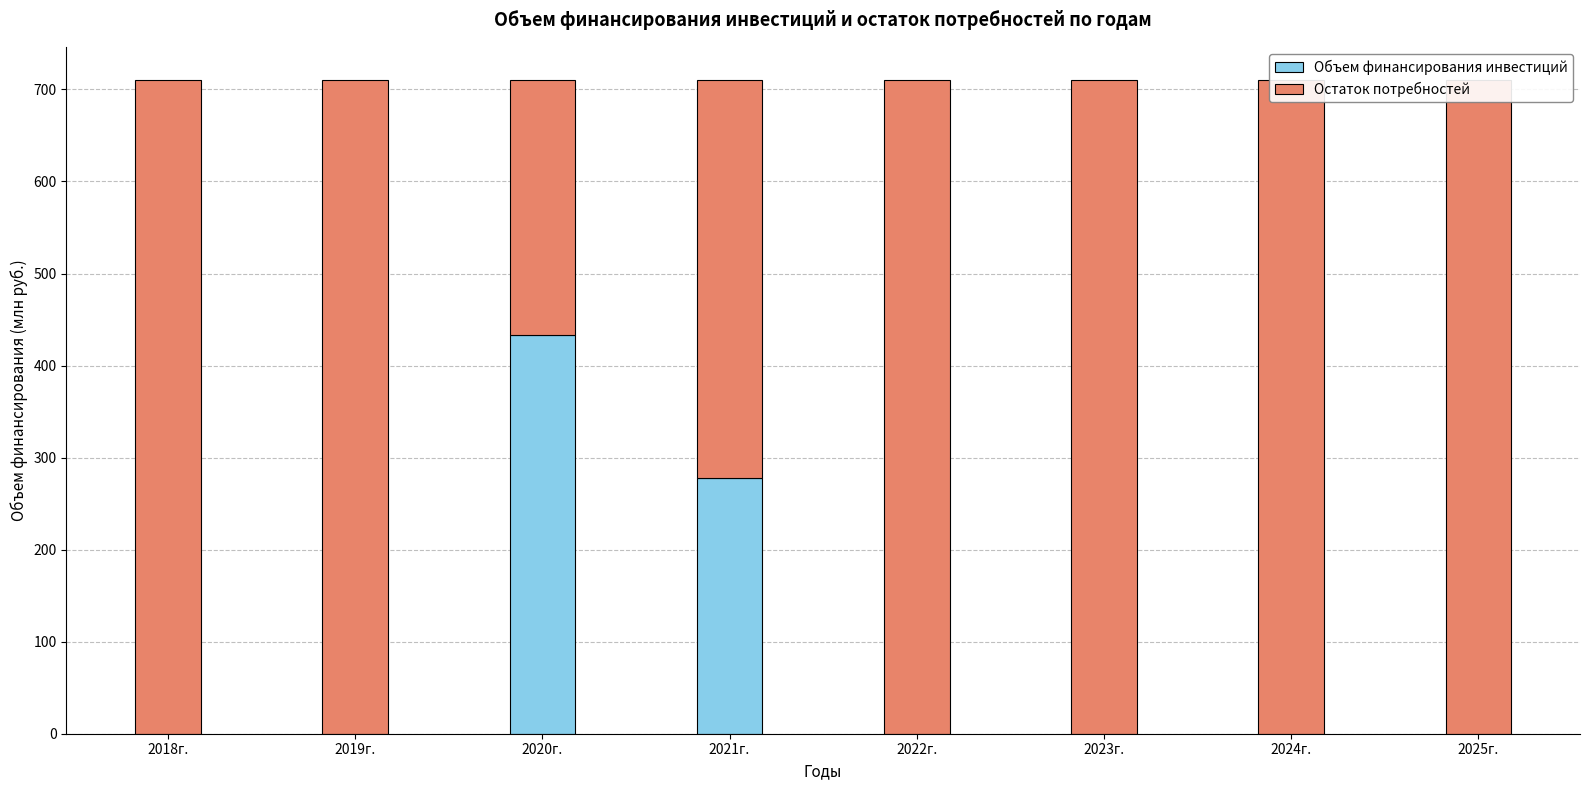

Which series has the largest total across all categories?

Остаток потребностей